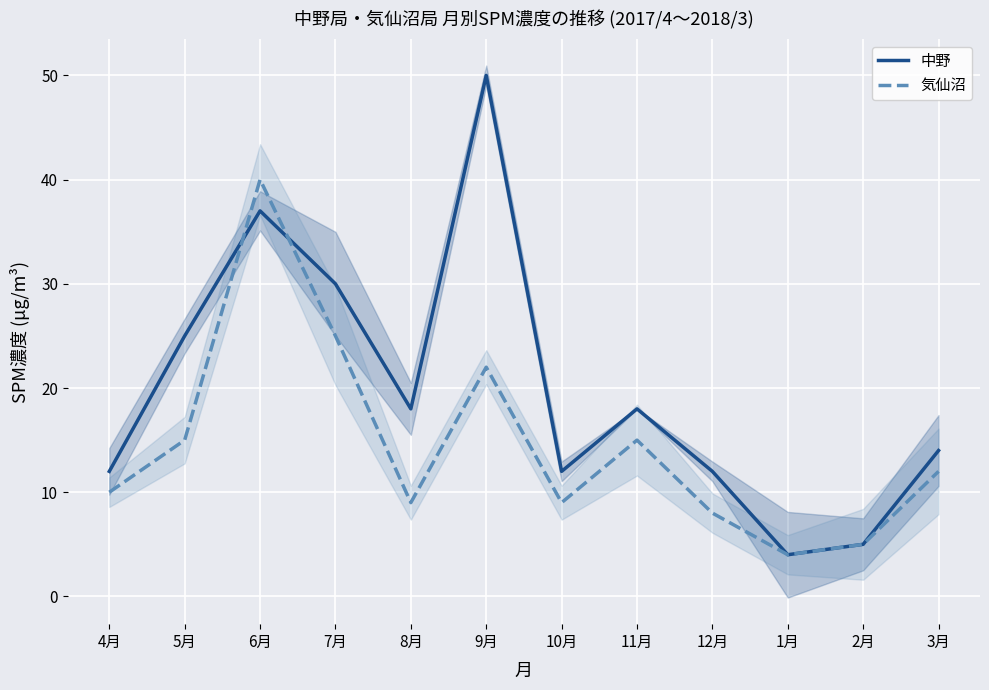

At how many categories does at least one series exceed 33?

2